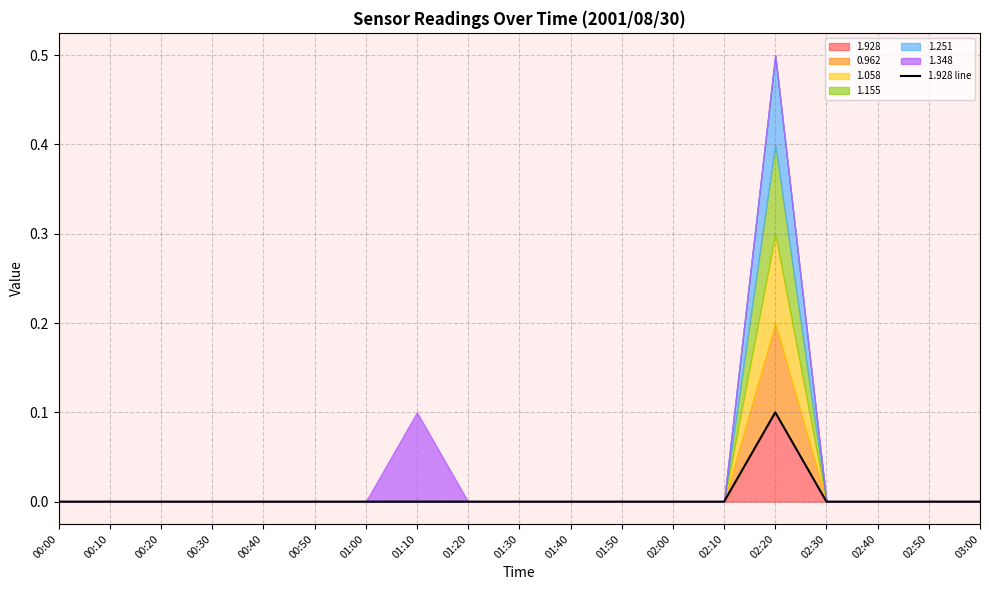

How many categories are shown in the chart?

19